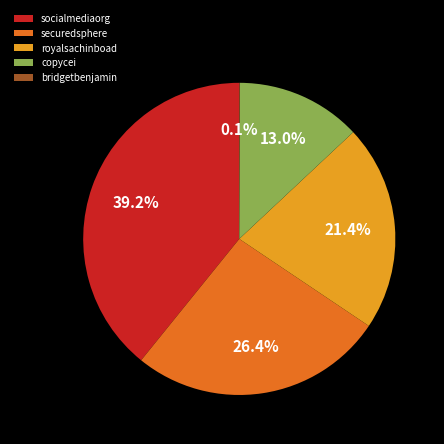

Which category has the biggest portion of the pie?

socialmediaorg